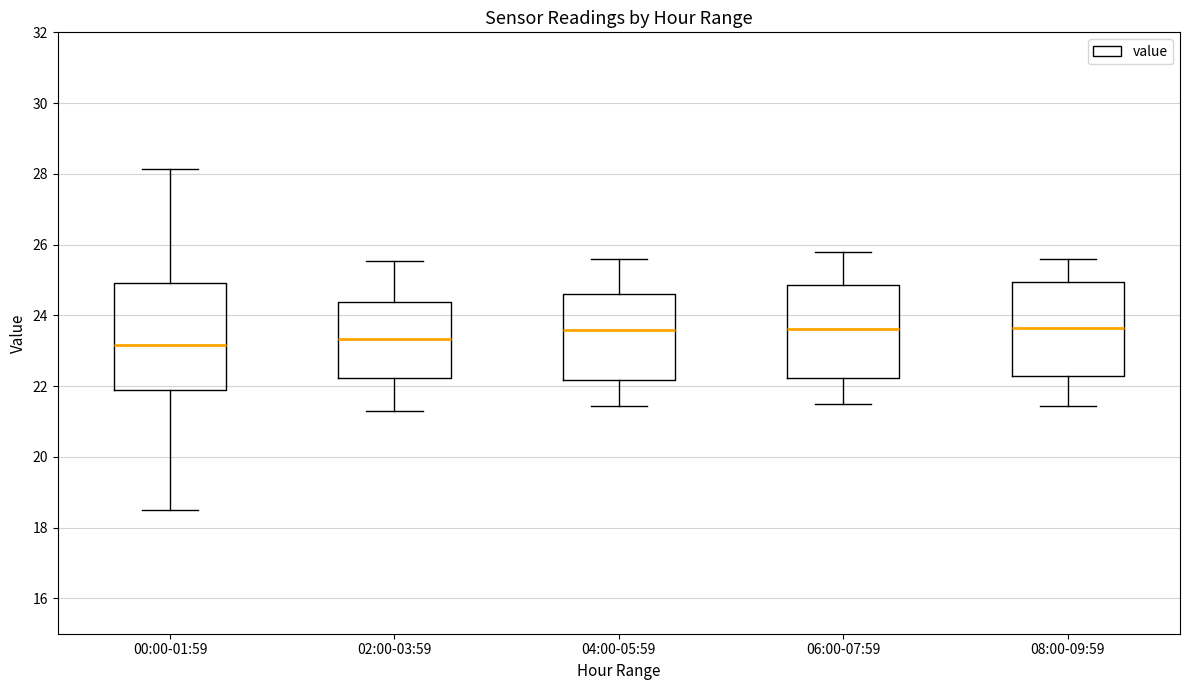

Where does the upper whisker of the box for 02:00-03:59 end on the y-axis? The values are not printed on the chart, so give them approximately, as read against the axis.

25.6